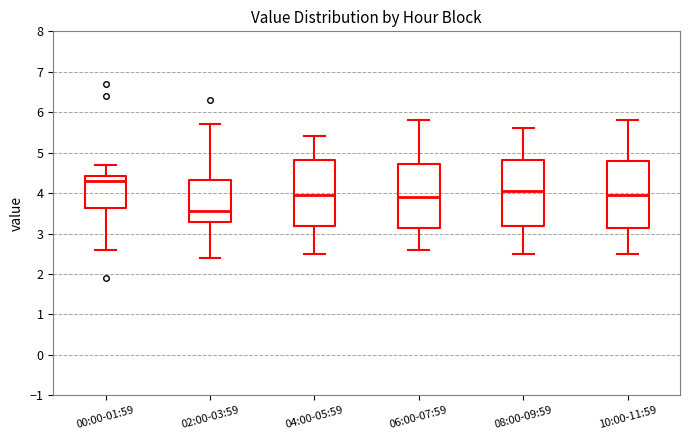

Which box's median line is the lowest?

02:00-03:59